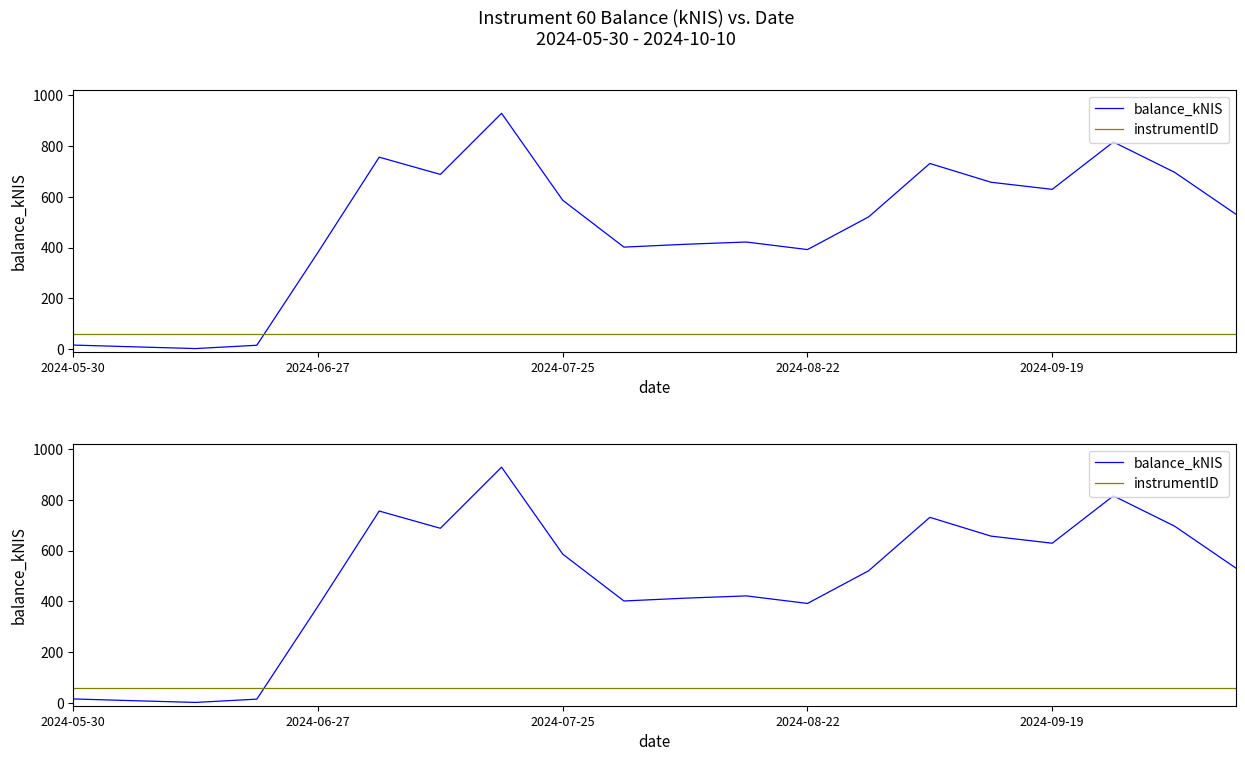

What is the difference between the maximum and minimum values in the balance_kNIS series?

925.1